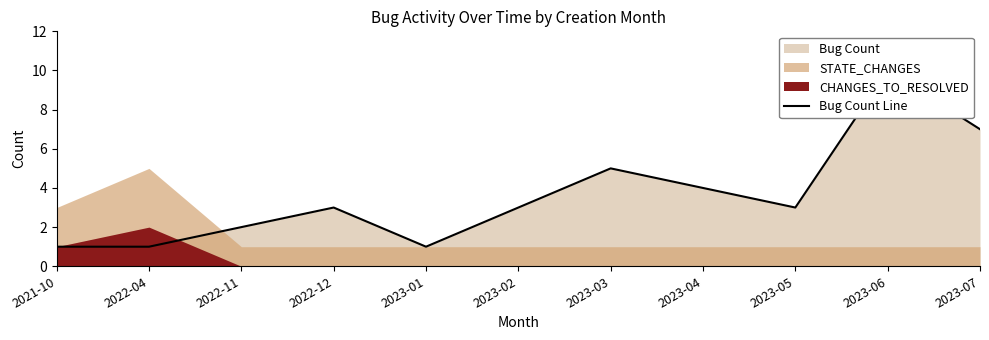

Read the value at 2022-11.

2